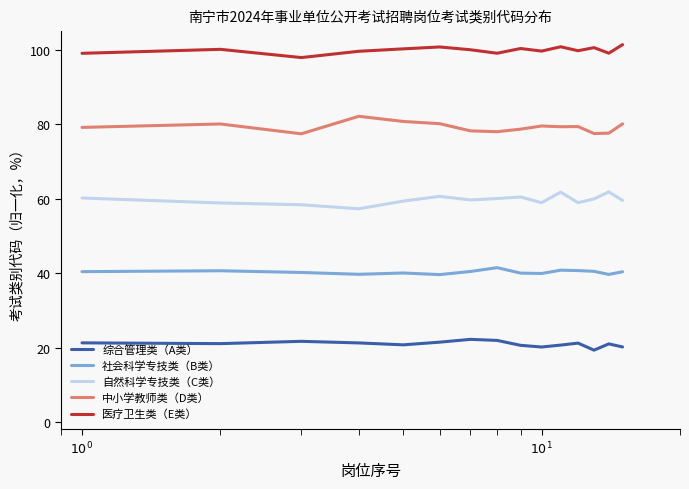

Does the chart display data point markers on the line(s)?

No